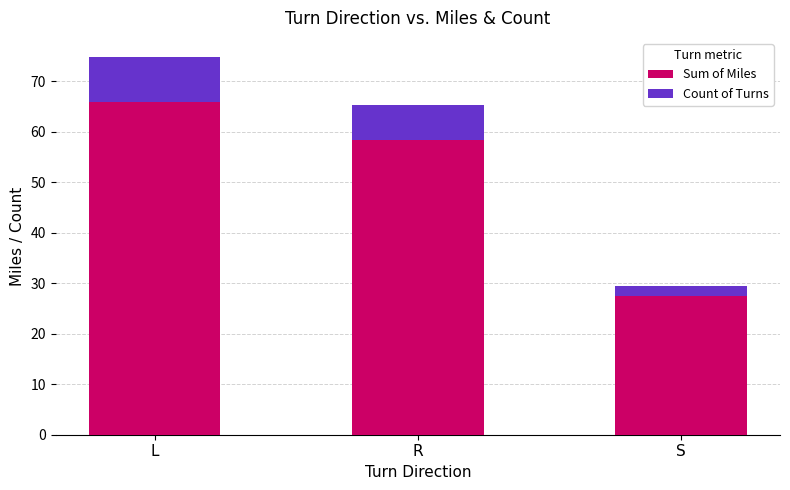

Which category has the highest value in the Sum of Miles series?

L